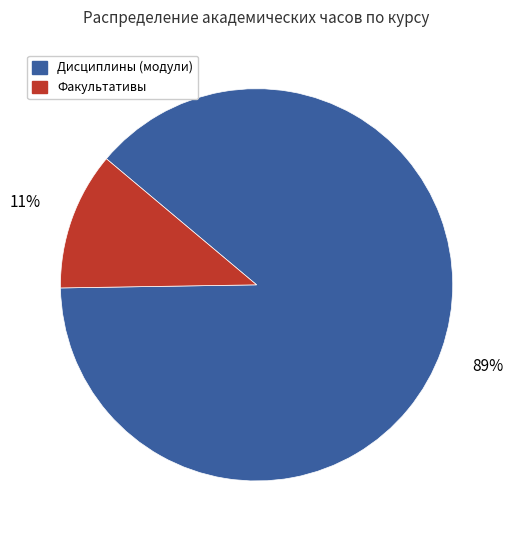

Rank the categories by value from highest to lowest.

Дисциплины (модули), Факультативы